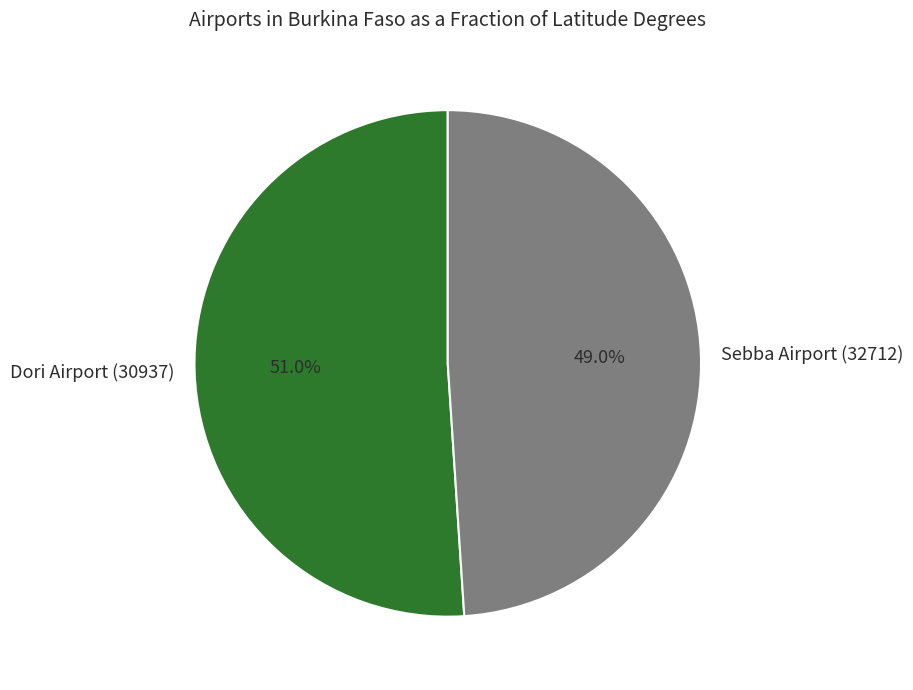

Is the sum of Dori Airport (30937) and Sebba Airport (32712) greater than half?

Yes